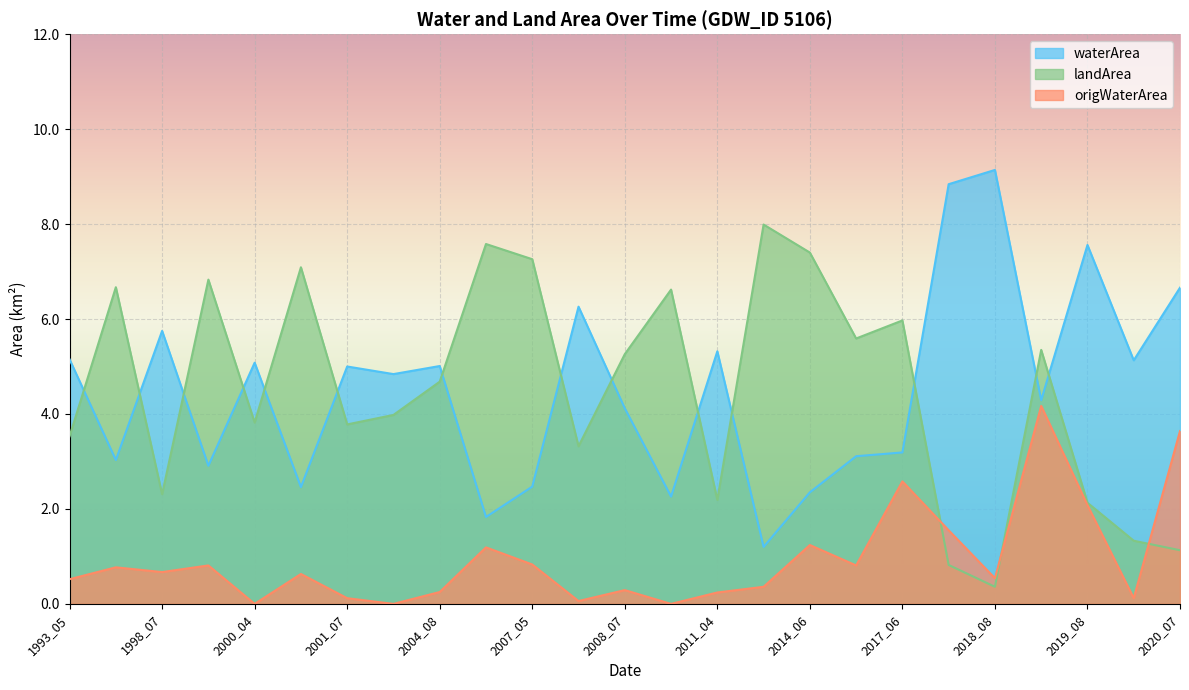

Rank the categories by waterArea value from lowest to highest.

2013_05, 2005_05, 2009_06, 2014_06, 2000_05, 2007_05, 1999_07, 1995_03, 2016_06, 2017_06, 2008_07, 2019_06, 2002_07, 2001_07, 2004_08, 2000_04, 2020_06, 1993_05, 2011_04, 1998_07, 2007_08, 2020_07, 2019_08, 2017_08, 2018_08